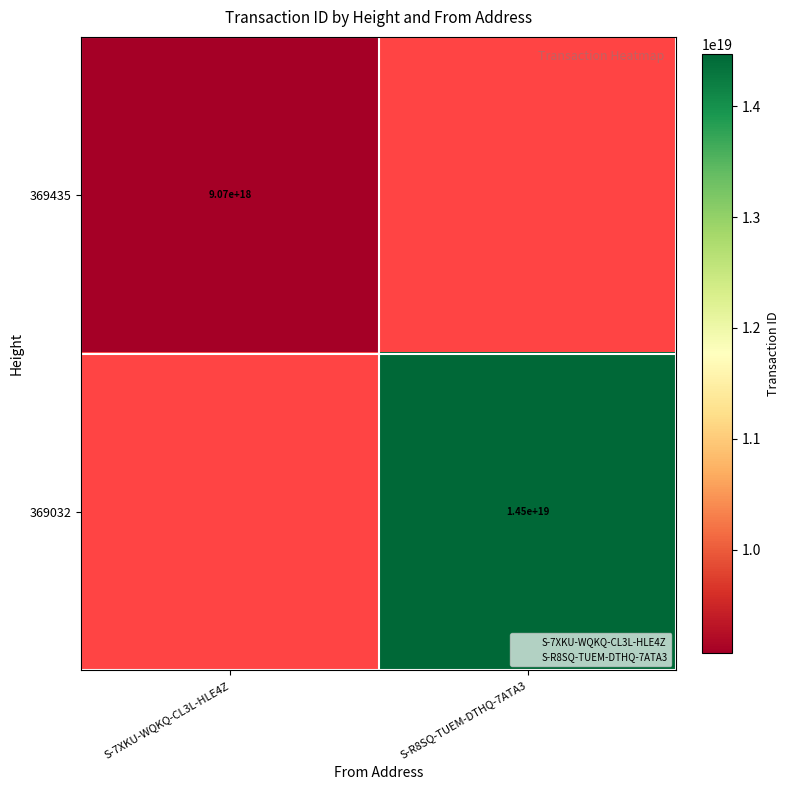

List the series in order of their peak value, lowest first.

369435, 369032